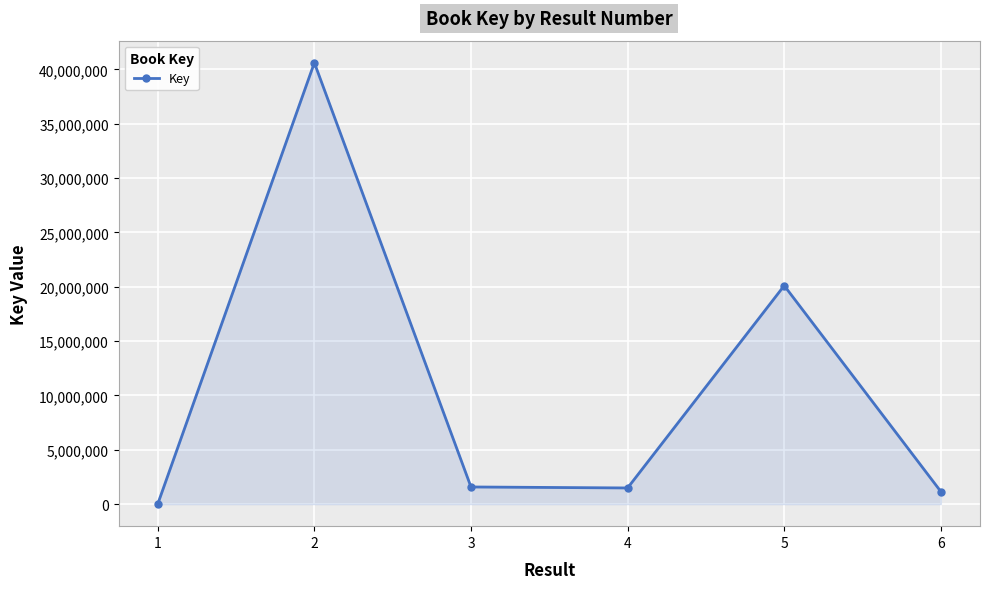

Which category has the highest value across all series?

2